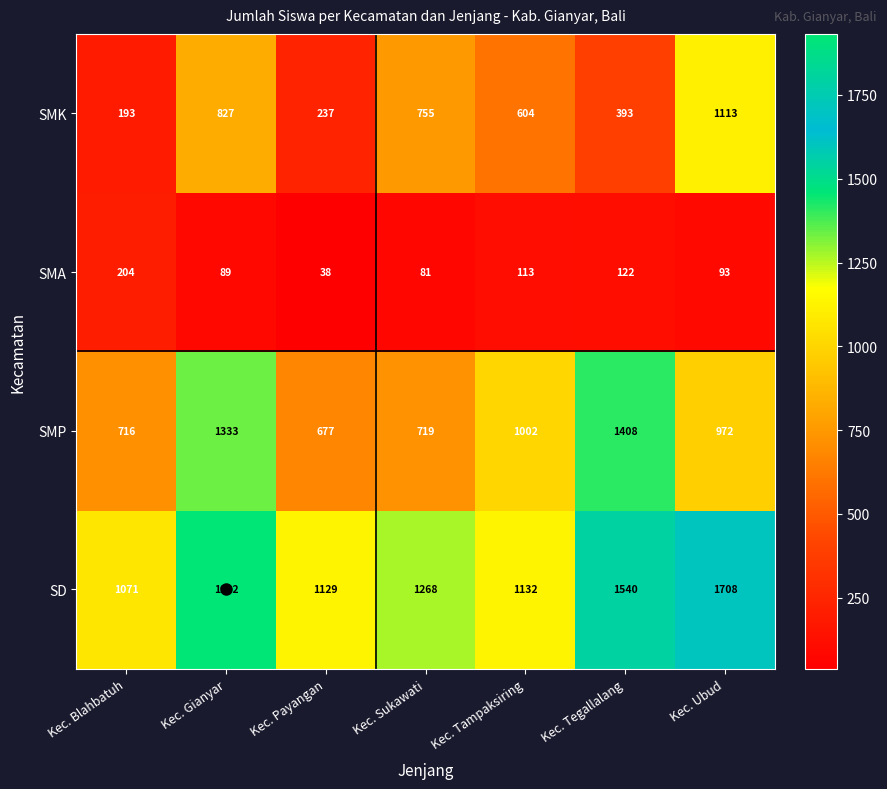

At how many categories does at least one series exceed 381?

7